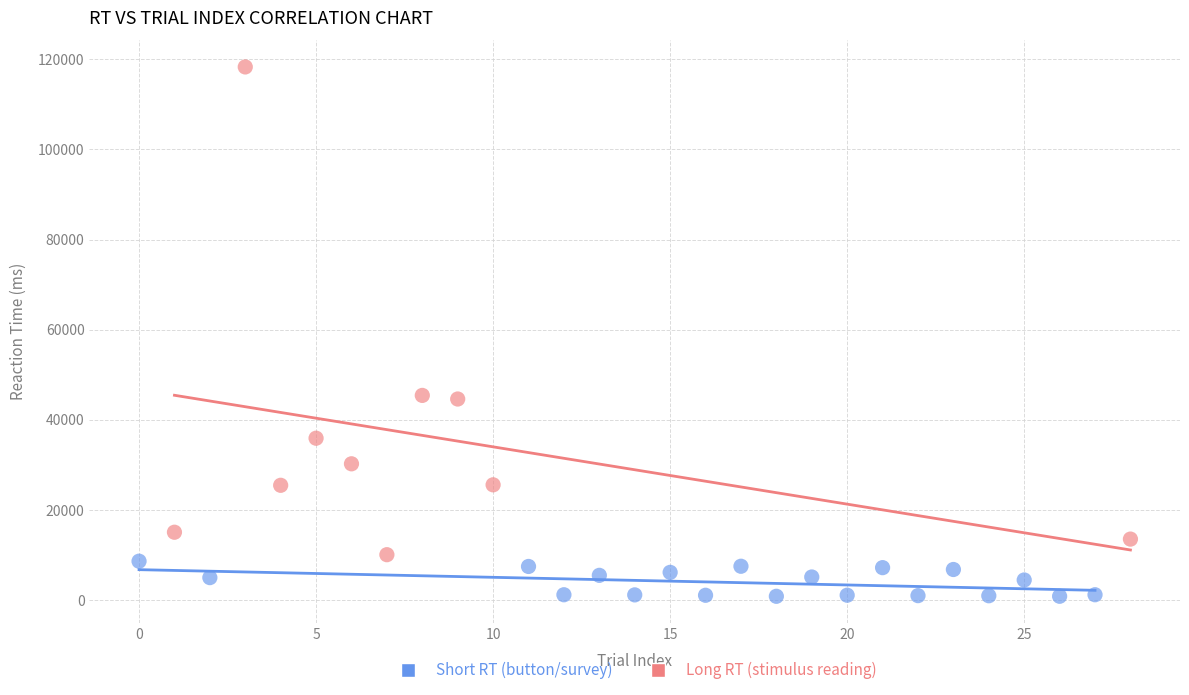

Which series has the widest spread of Y values?

Long RT (stimulus reading)